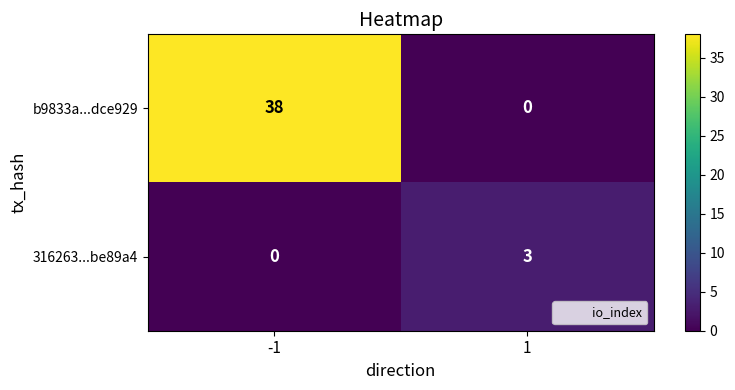

Which series has the widest spread of values?

b9833a...dce929